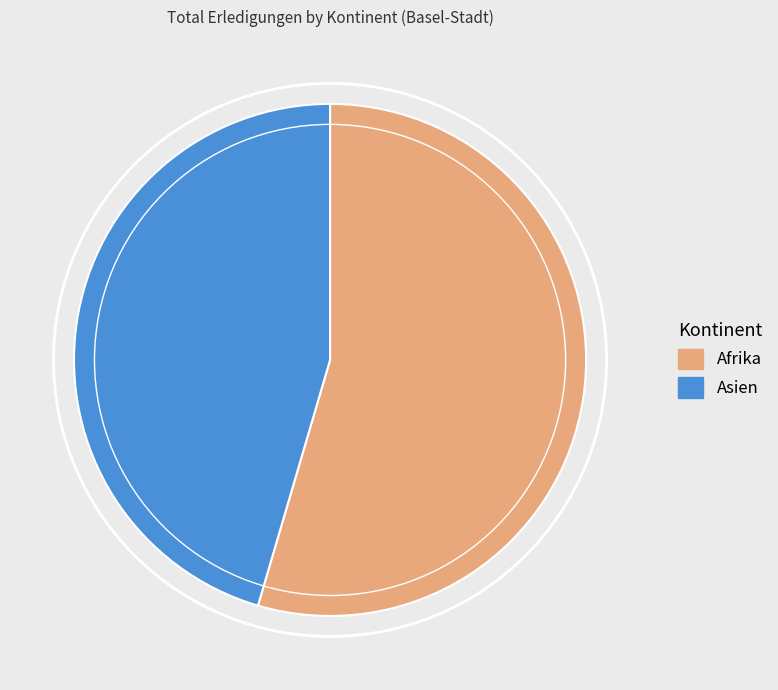

Rank the categories by value from lowest to highest.

Asien, Afrika